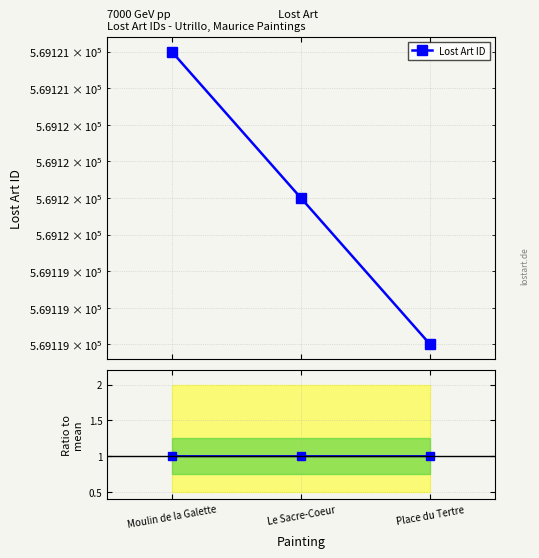

The value of Ratio to mean at Place du Tertre is 0.5. True or false?

False